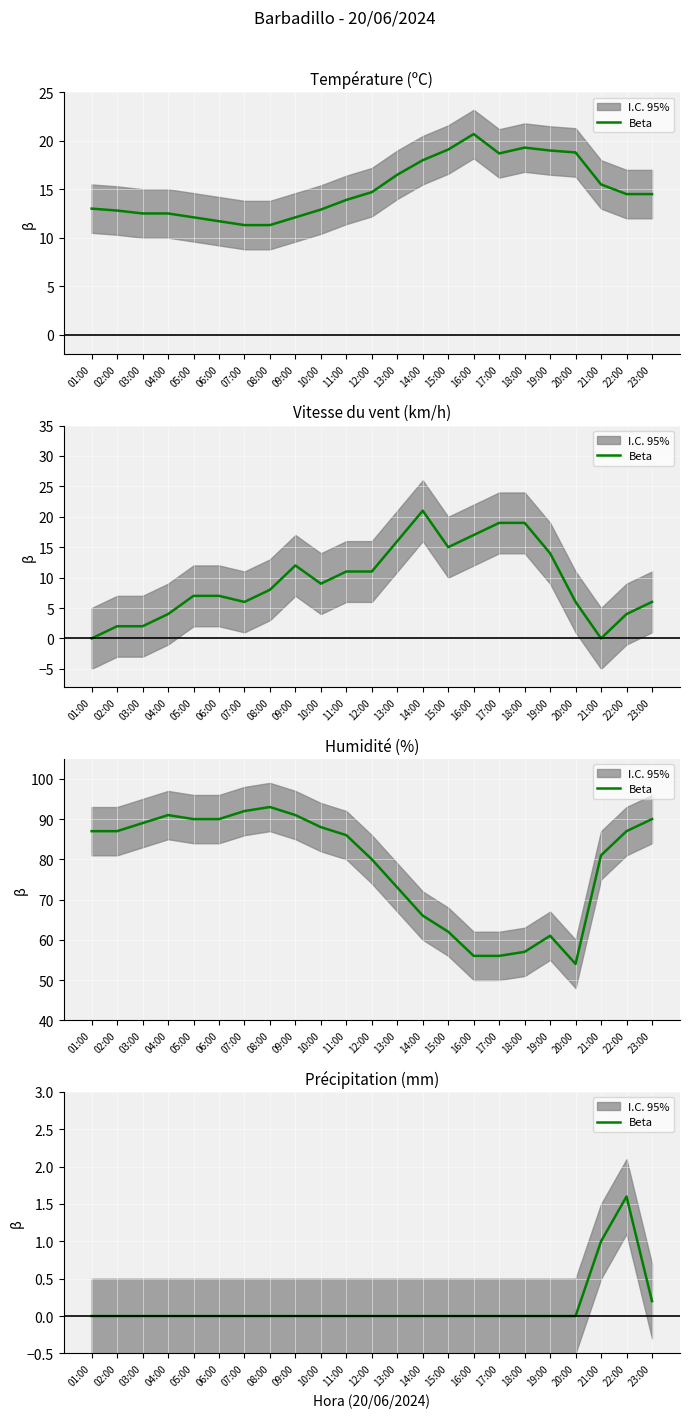

Between 03:00 and 02:00, which is larger?

03:00